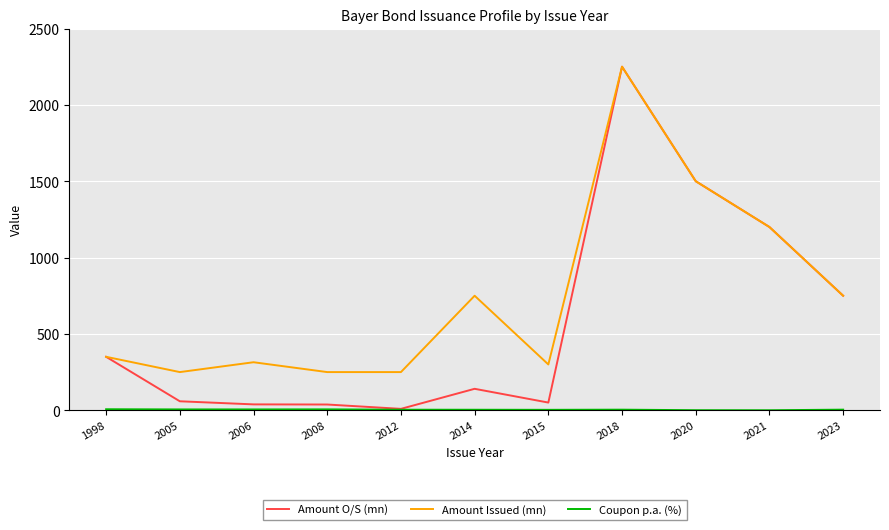

Which series changed the most between 2012 and 2020?

Amount O/S (mn)